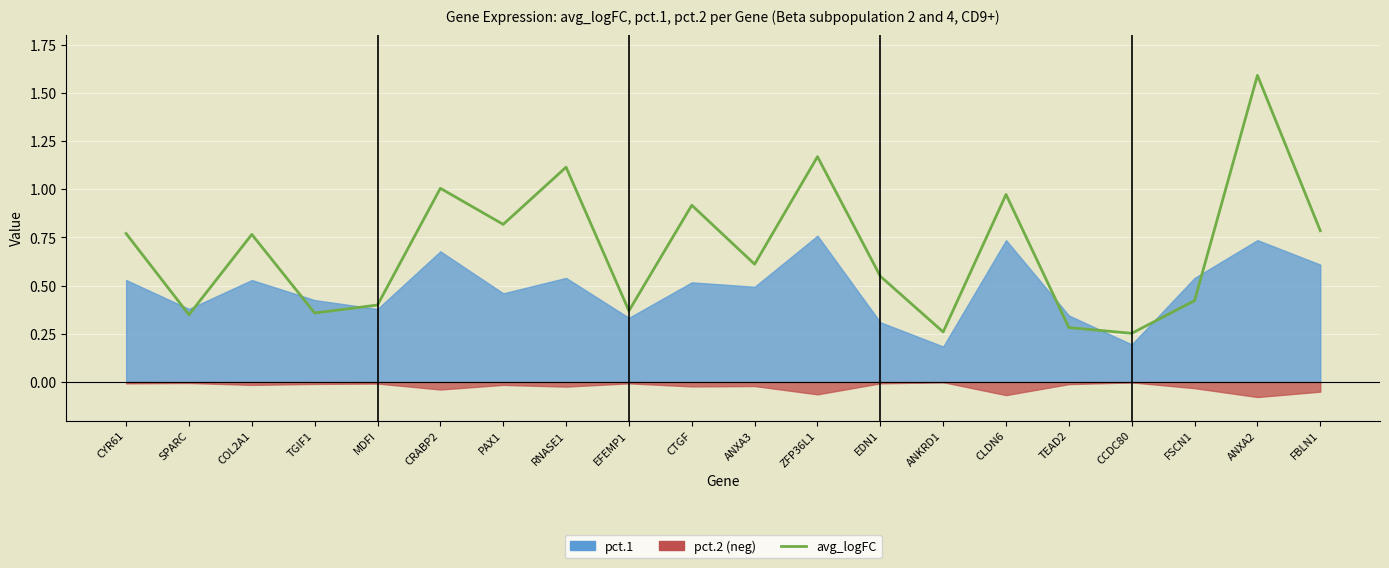

The chart shows a value of 1.5 at RNASE1. True or false?

False